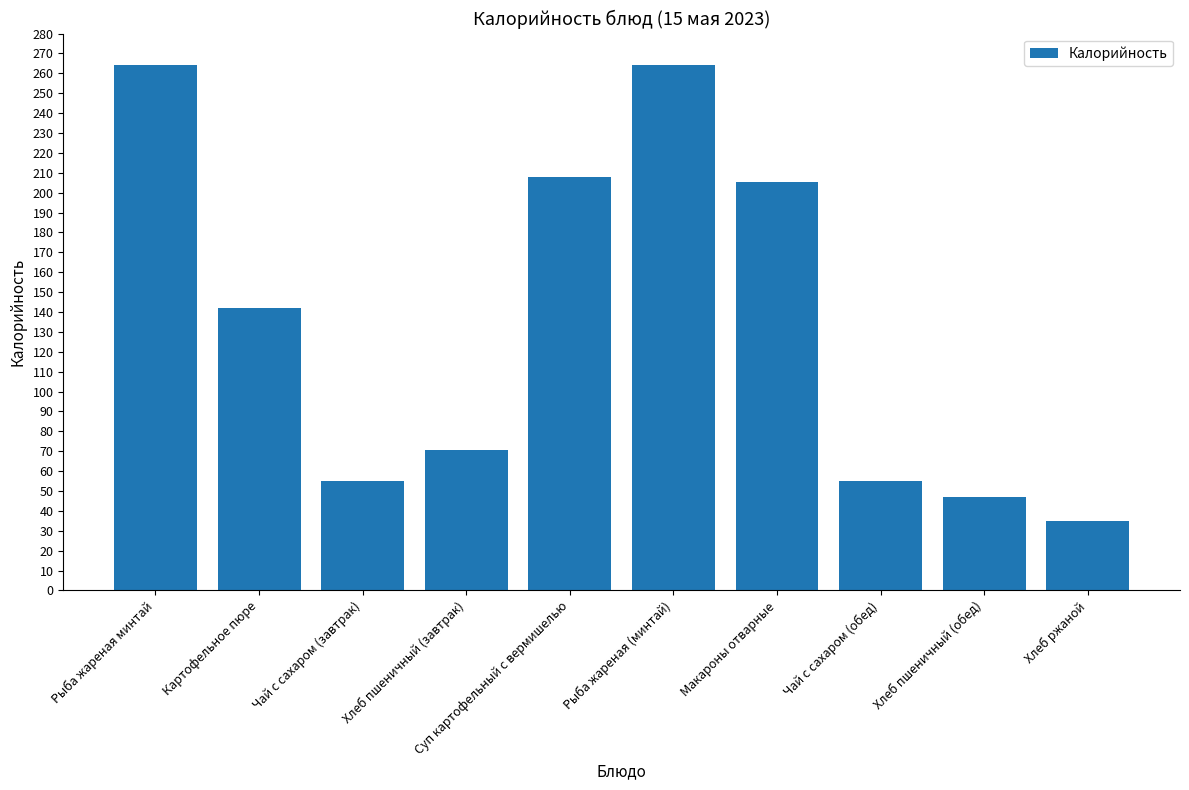

What position from the right is Хлеб пшеничный (завтрак)?

7